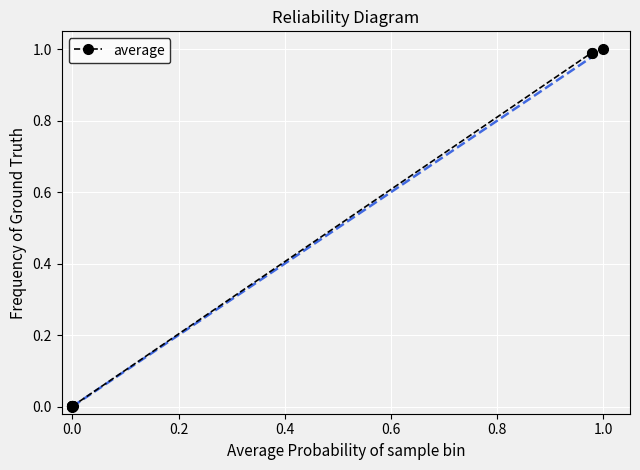

What is the difference between the maximum and minimum values?

1.0